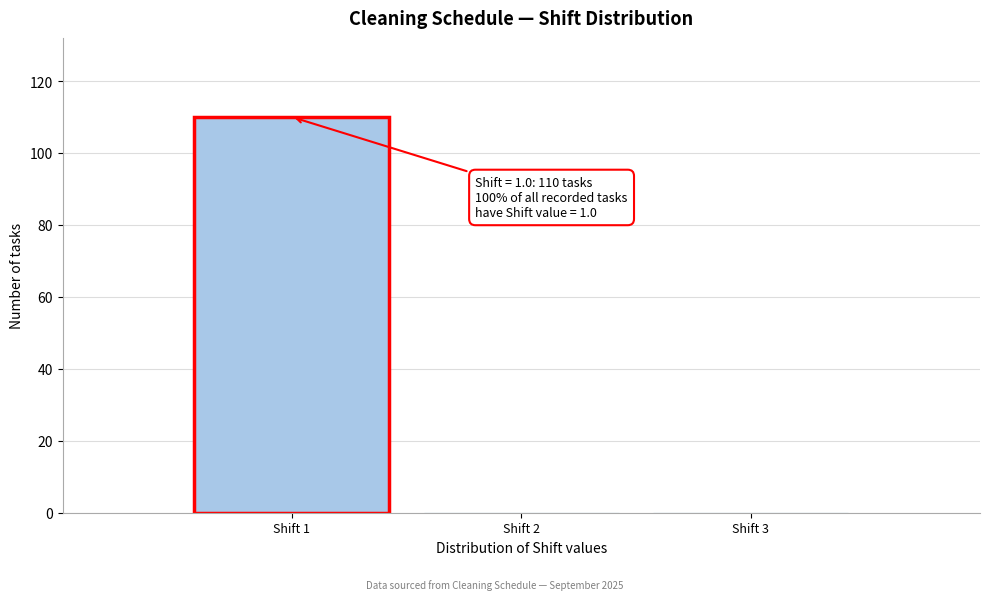

Which range on the x-axis has the tallest bar?

0.5 to 1.5